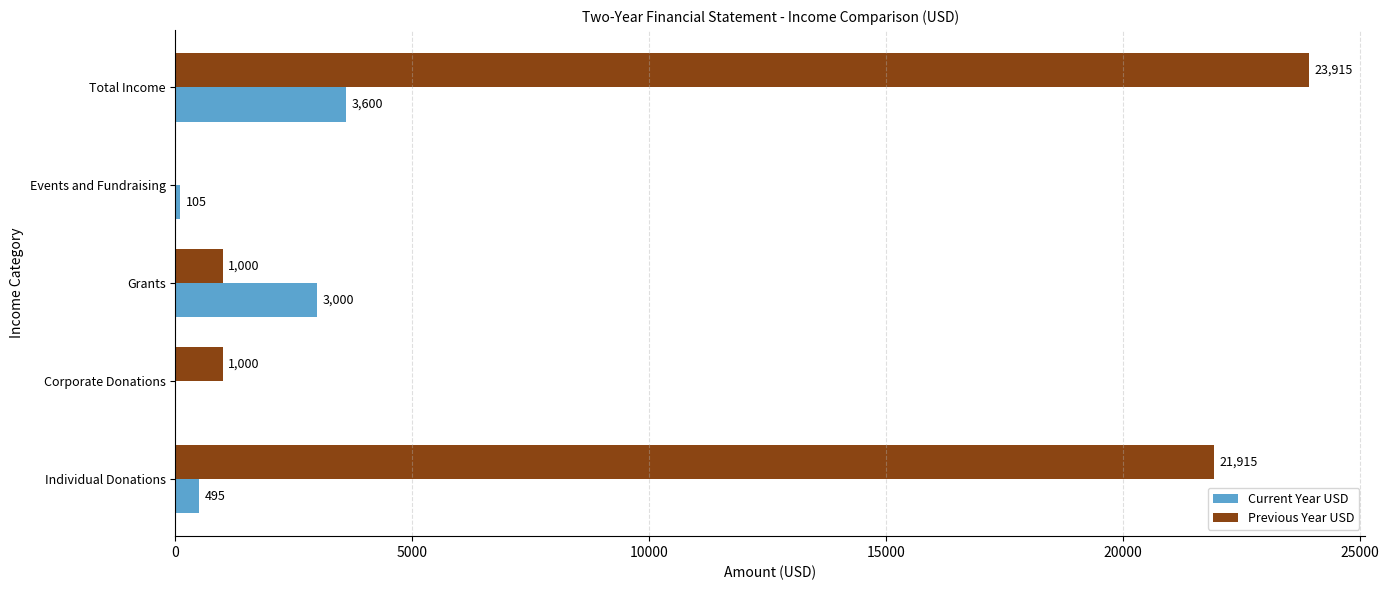

Is the value of Previous Year USD at Total Income greater than the value of Current Year USD at Events and Fundraising?

Yes